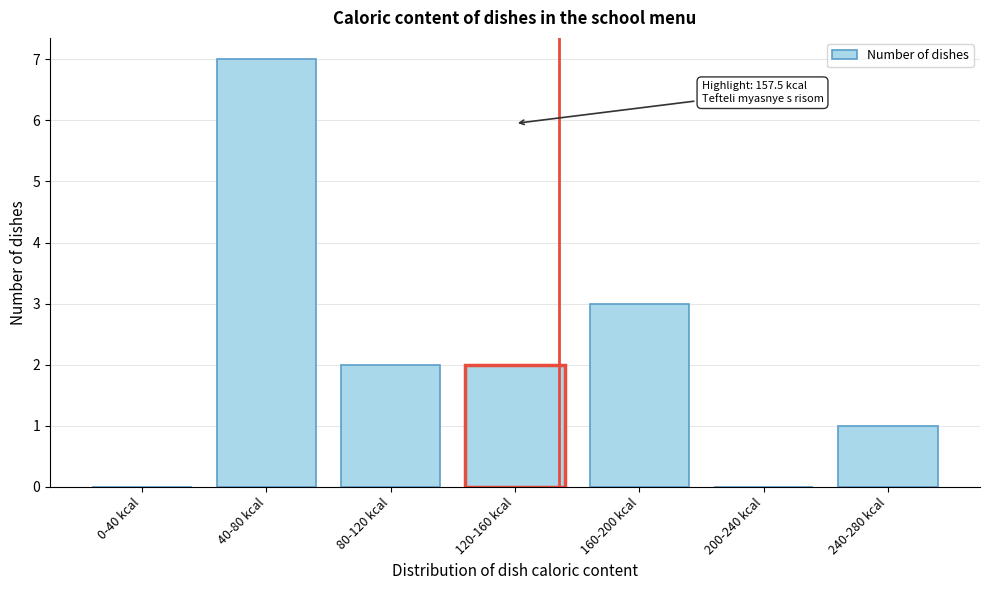

Reading right to left, list all the values displayed in this chart.

240-280 kcal=1	200-240 kcal=0	160-200 kcal=3	120-160 kcal=2	80-120 kcal=2	40-80 kcal=7	0-40 kcal=0